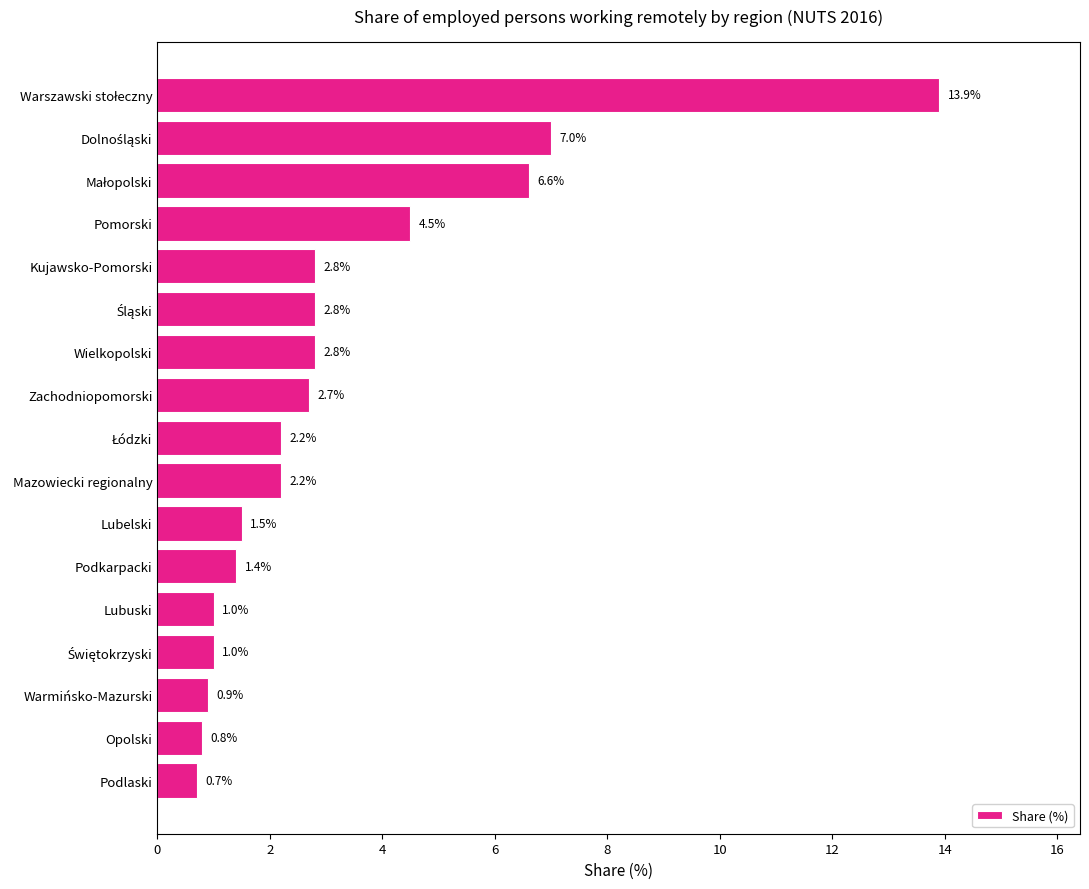

What is the difference between the maximum and minimum values?

13.2